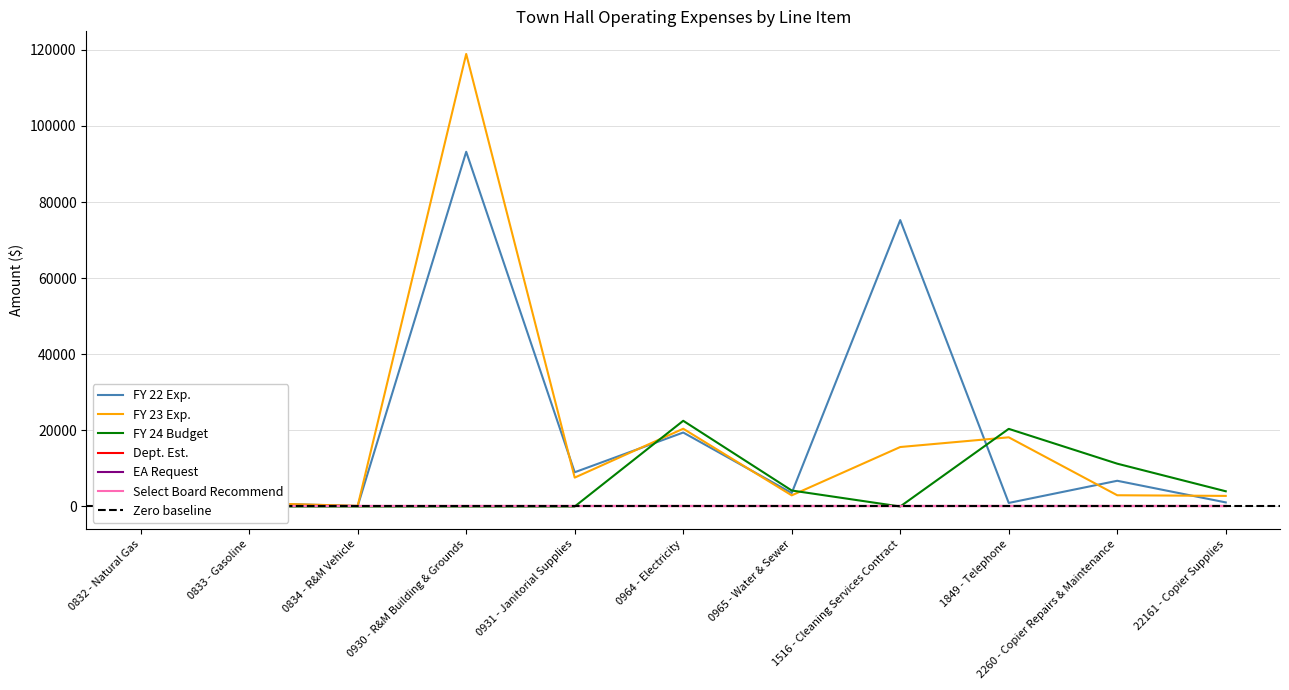

Does the chart have visible grid lines?

Yes